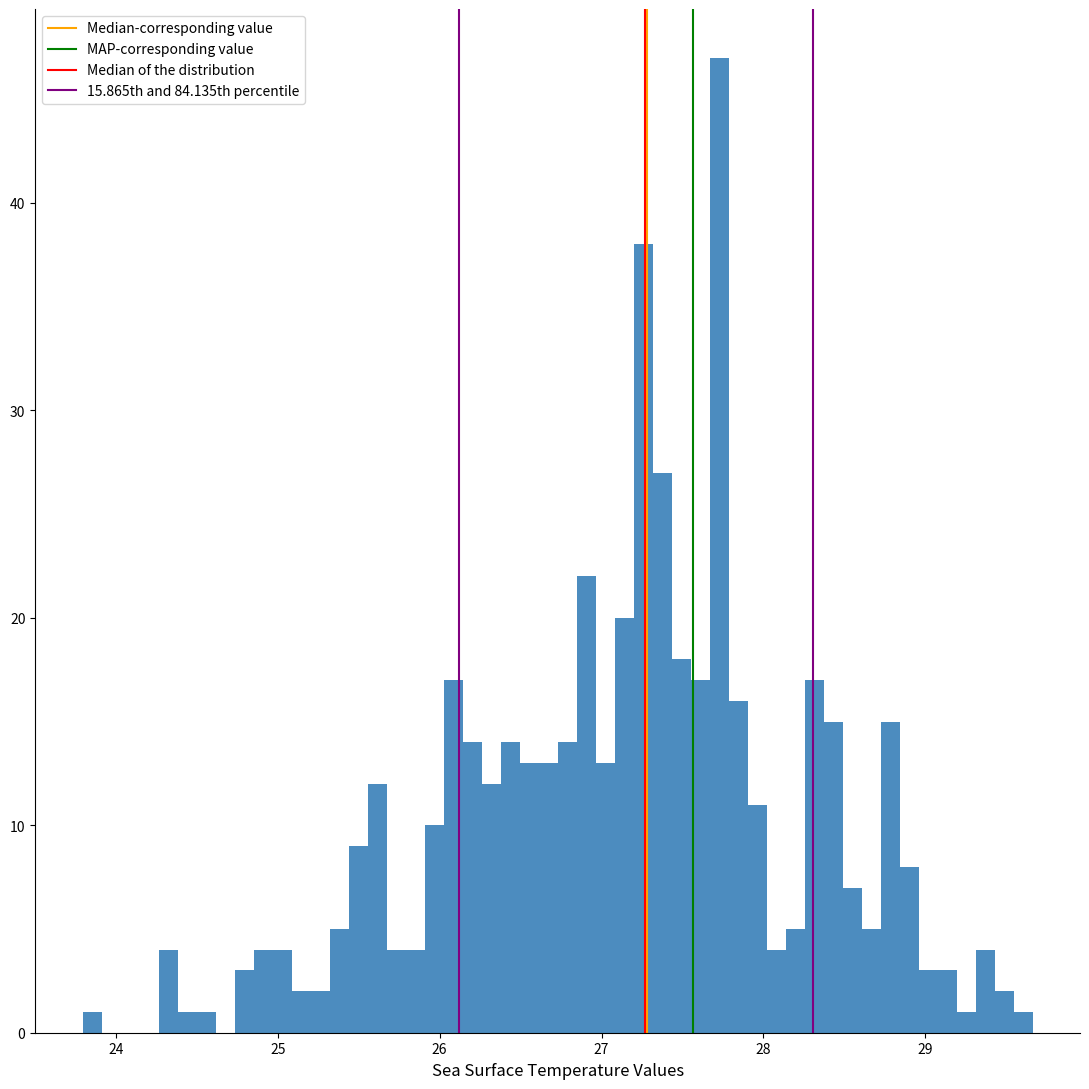

Around what value on the x-axis is the tallest bar? Give the approximate position of its centre, as read against the axis.

27.7